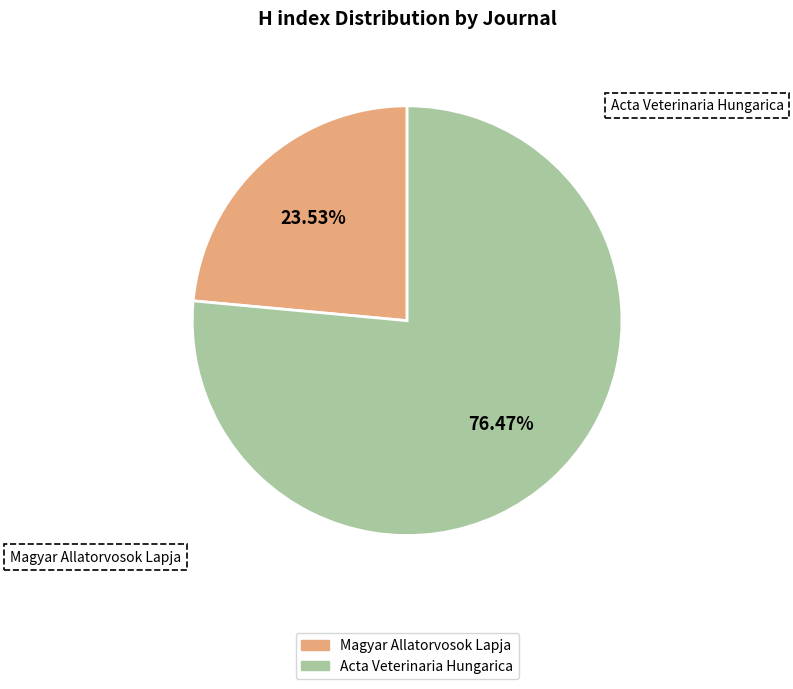

Which category has the smallest portion of the pie?

Magyar Allatorvosok Lapja